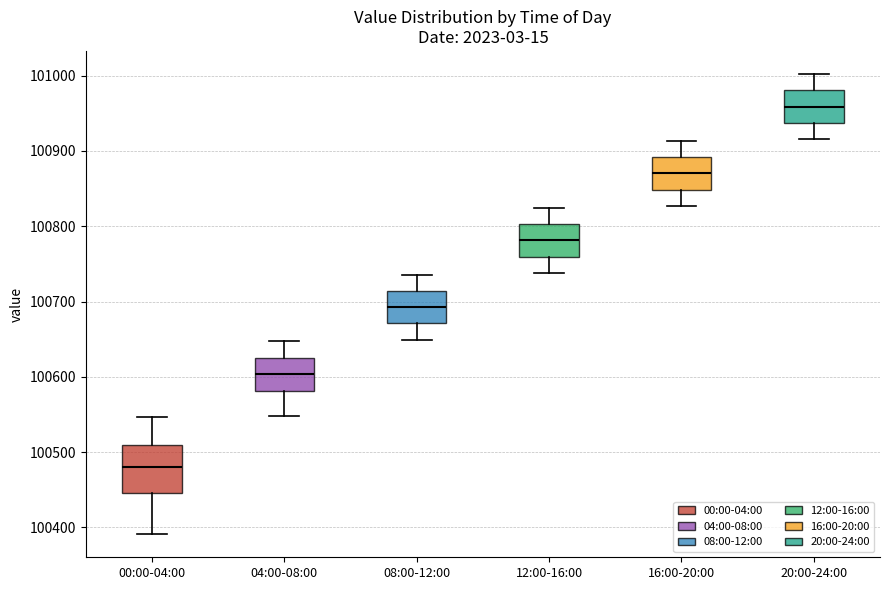

Reading left to right, read every box against the y-axis: the position of its median line, the range the box covers, and the ends of its whiskers. The values are not printed on the chart, so give them approximately, as read against the axis.

00:00-04:00: median 100480, box 100450 to 100510, whiskers 100390 to 100550
04:00-08:00: median 100600, box 100580 to 100630, whiskers 100550 to 100650
08:00-12:00: median 100690, box 100670 to 100710, whiskers 100650 to 100740
12:00-16:00: median 100780, box 100760 to 100800, whiskers 100740 to 100820
16:00-20:00: median 100870, box 100850 to 100890, whiskers 100830 to 100910
20:00-24:00: median 100960, box 100940 to 100980, whiskers 100920 to 101000